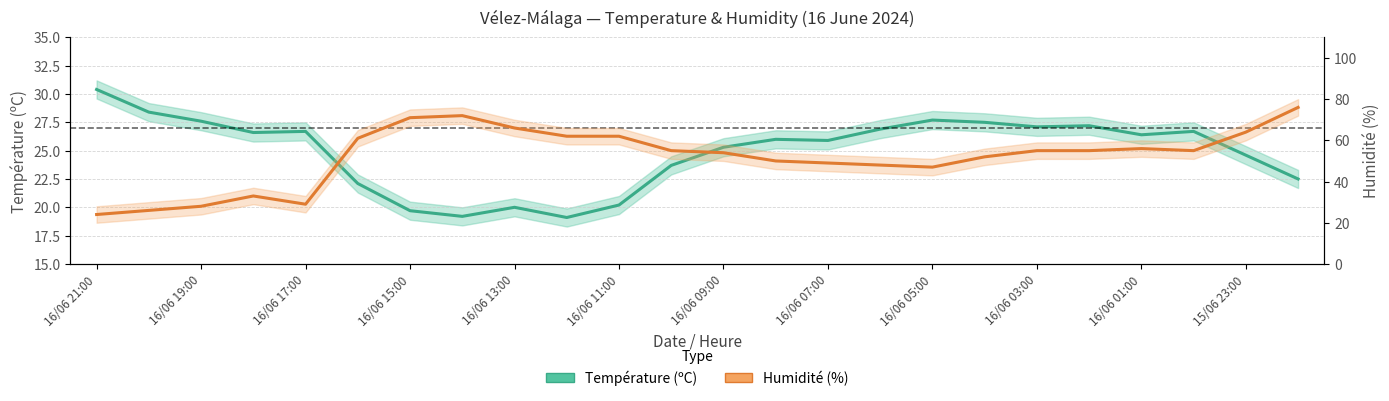

At how many categories does at least one series exceed 39?

19